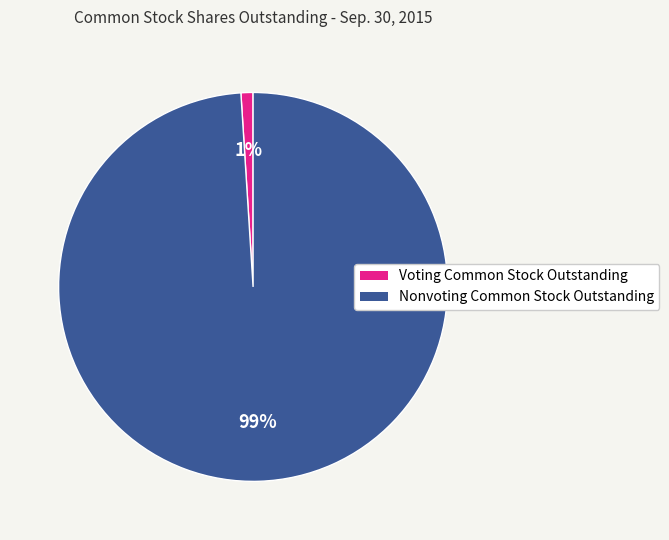

To the nearest percent, what is the difference between the Voting Common Stock Outstanding and Nonvoting Common Stock Outstanding slice percentages?

98%